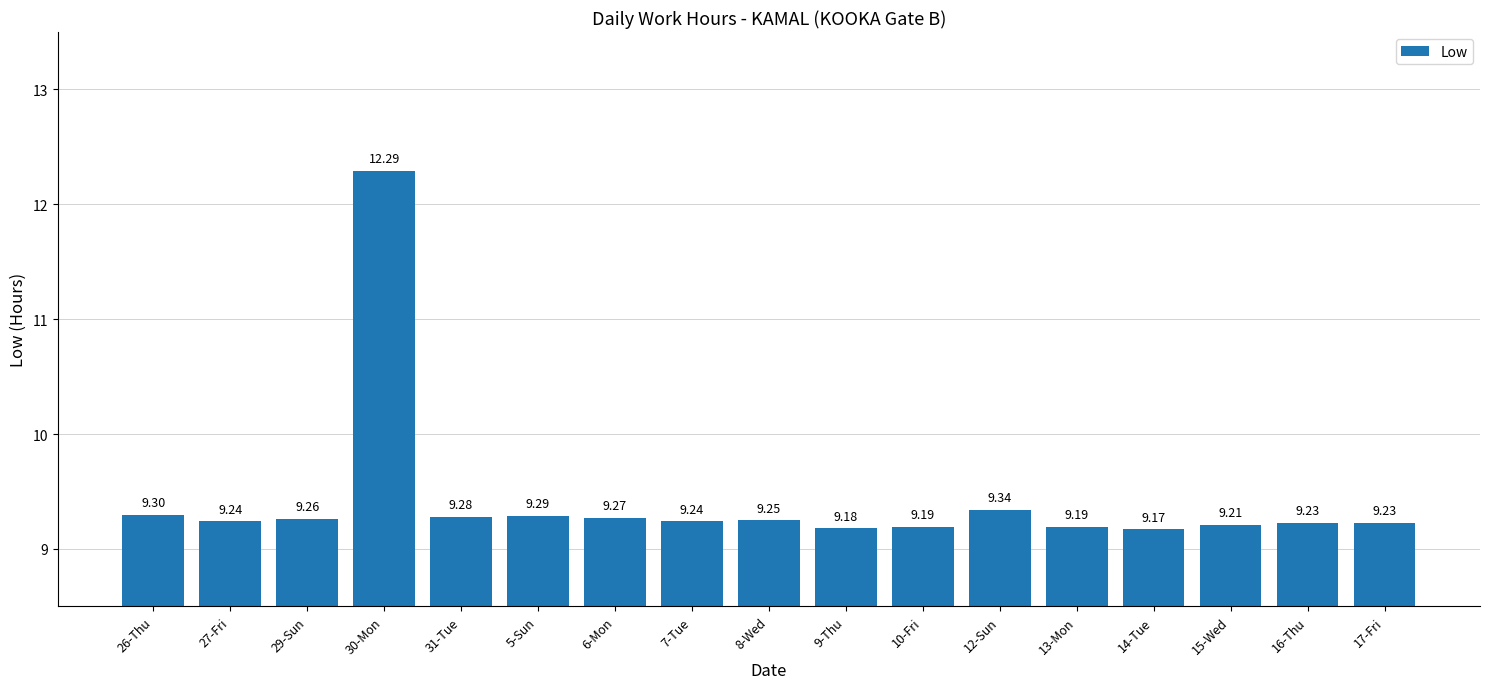

What is the sum of all values?

160.2